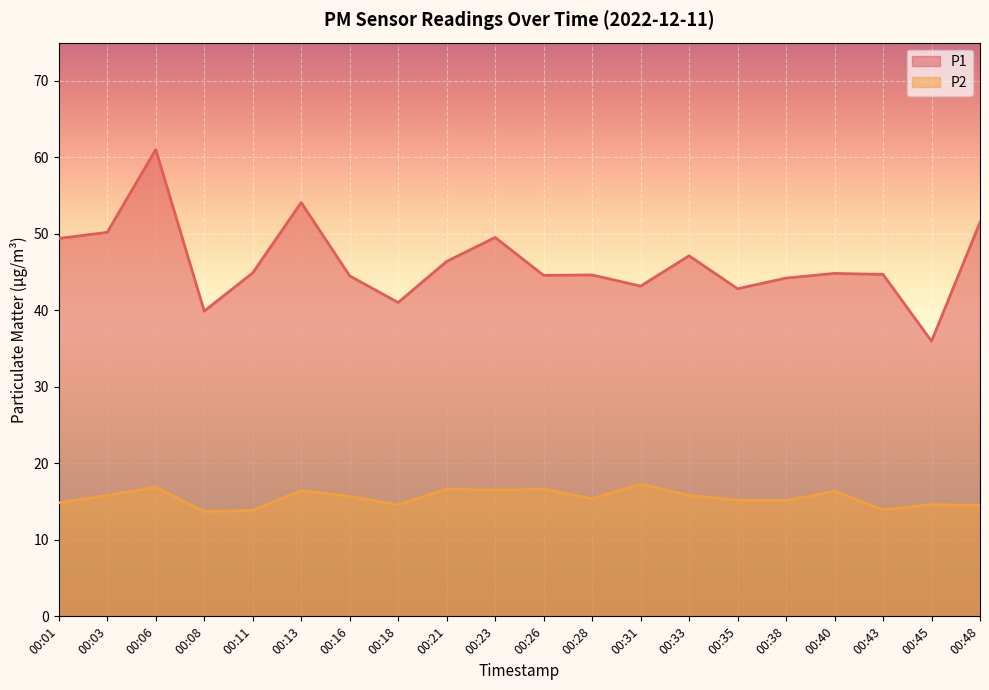

How many categories are shown in the chart?

20